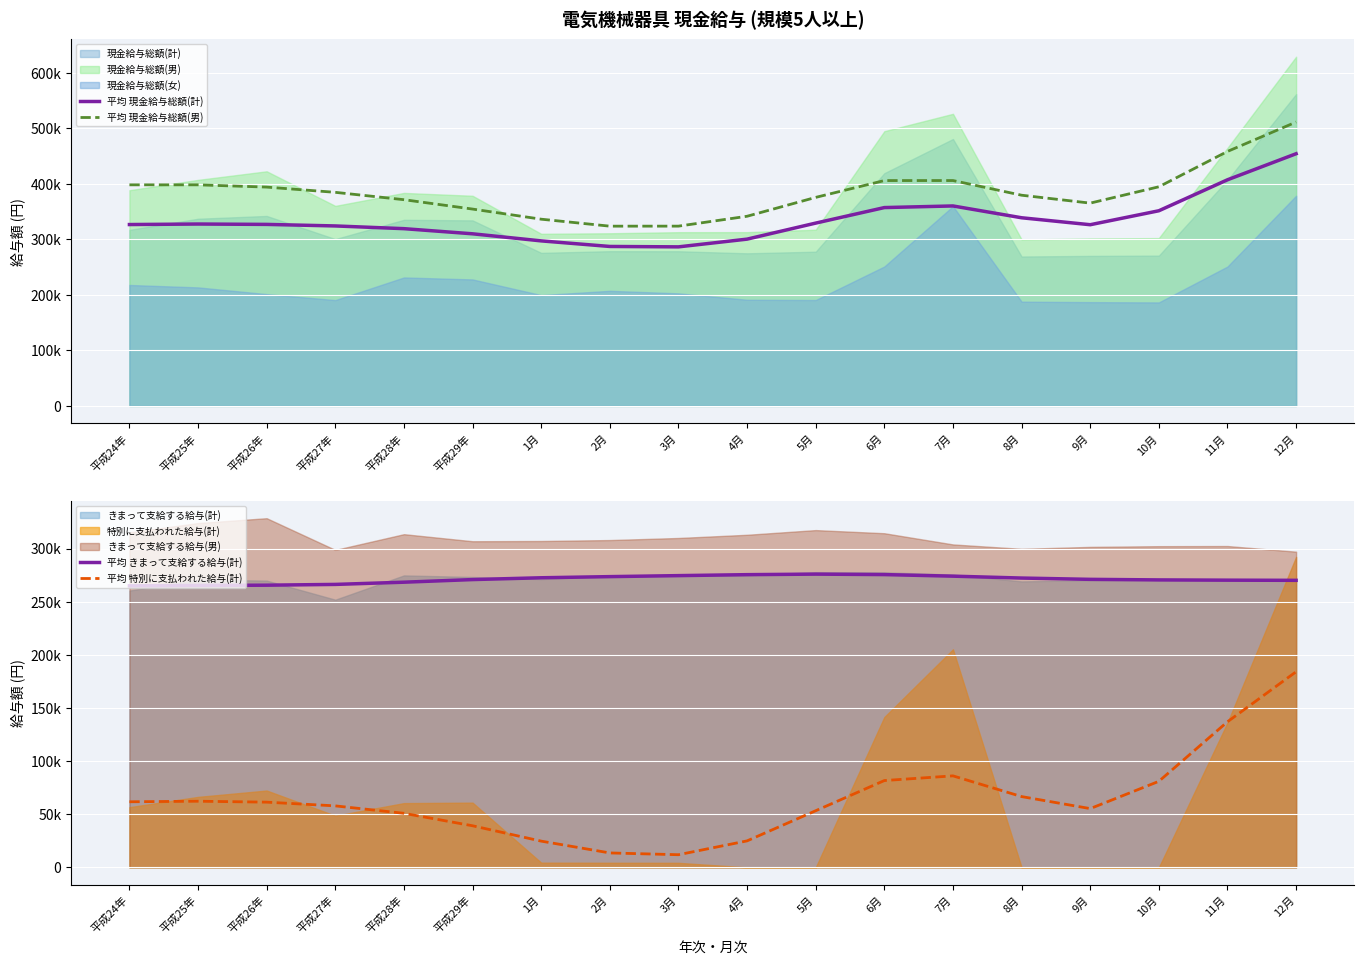

Is it true that 平均 現金給与総額(男) equals 398147.6 at 平成25年?

True